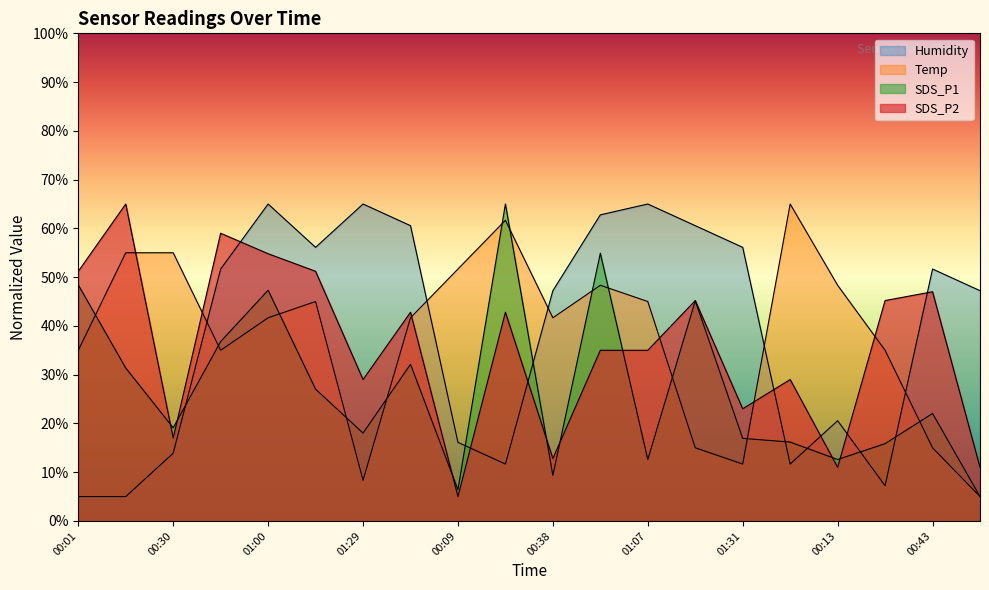

Does the chart display data point markers on the line(s)?

No